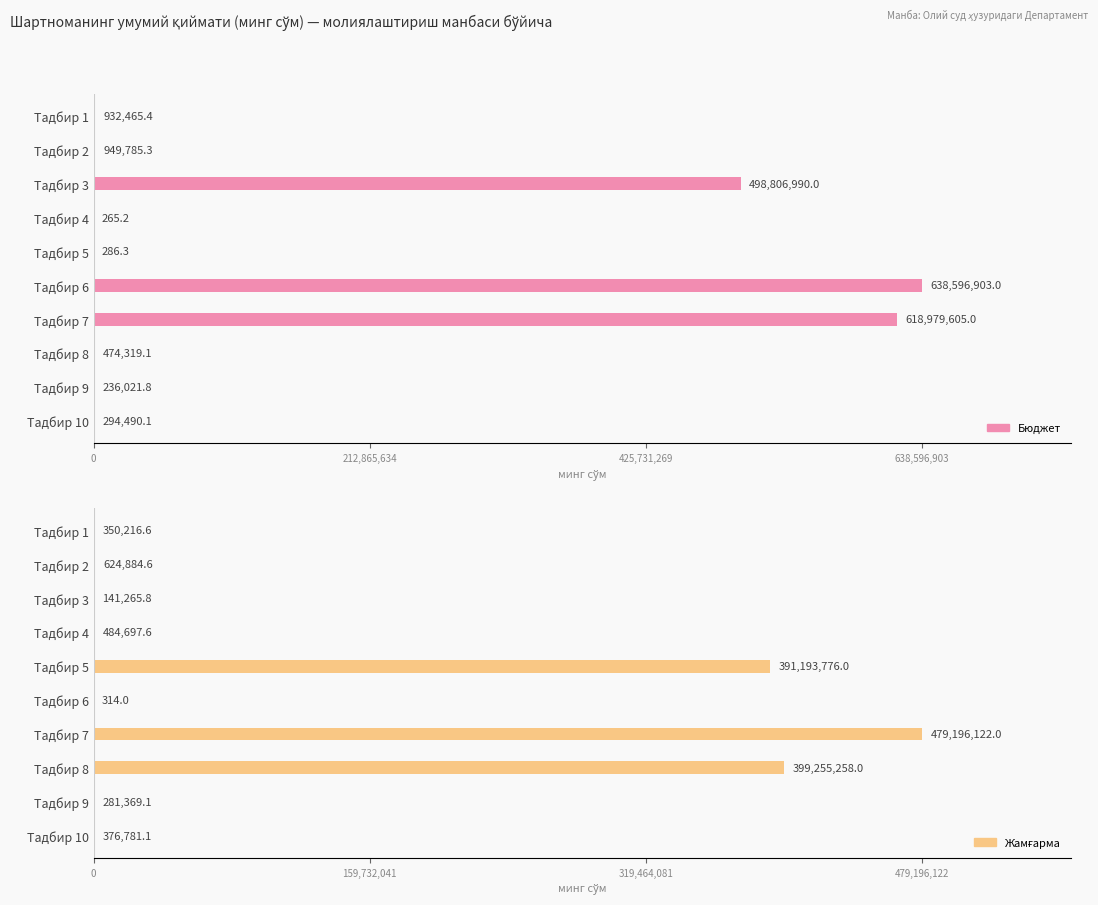

Are the bars horizontal?

Yes